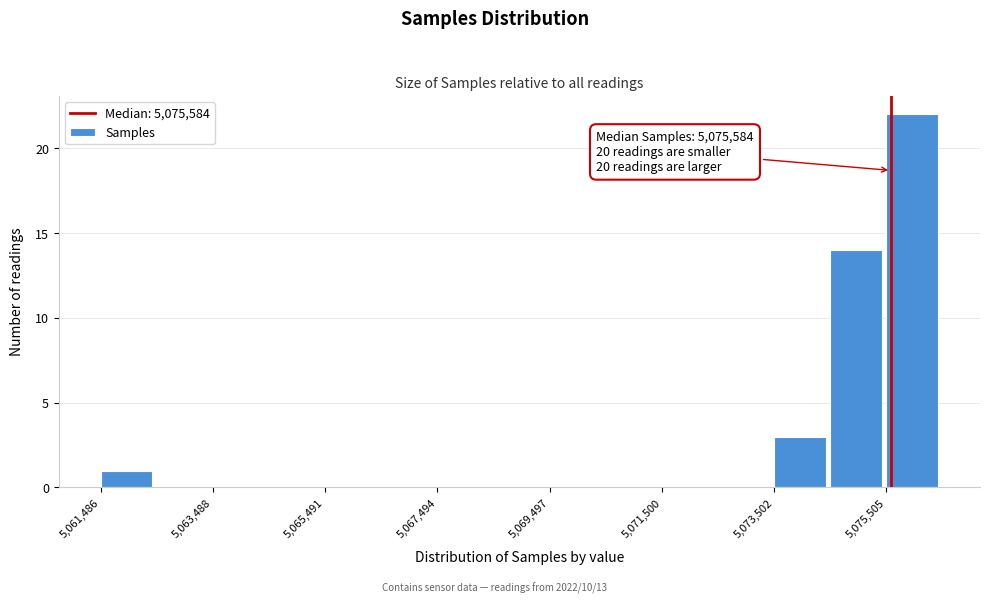

Read against the x-axis, roughly where is the centre of the tallest bar?

5076000